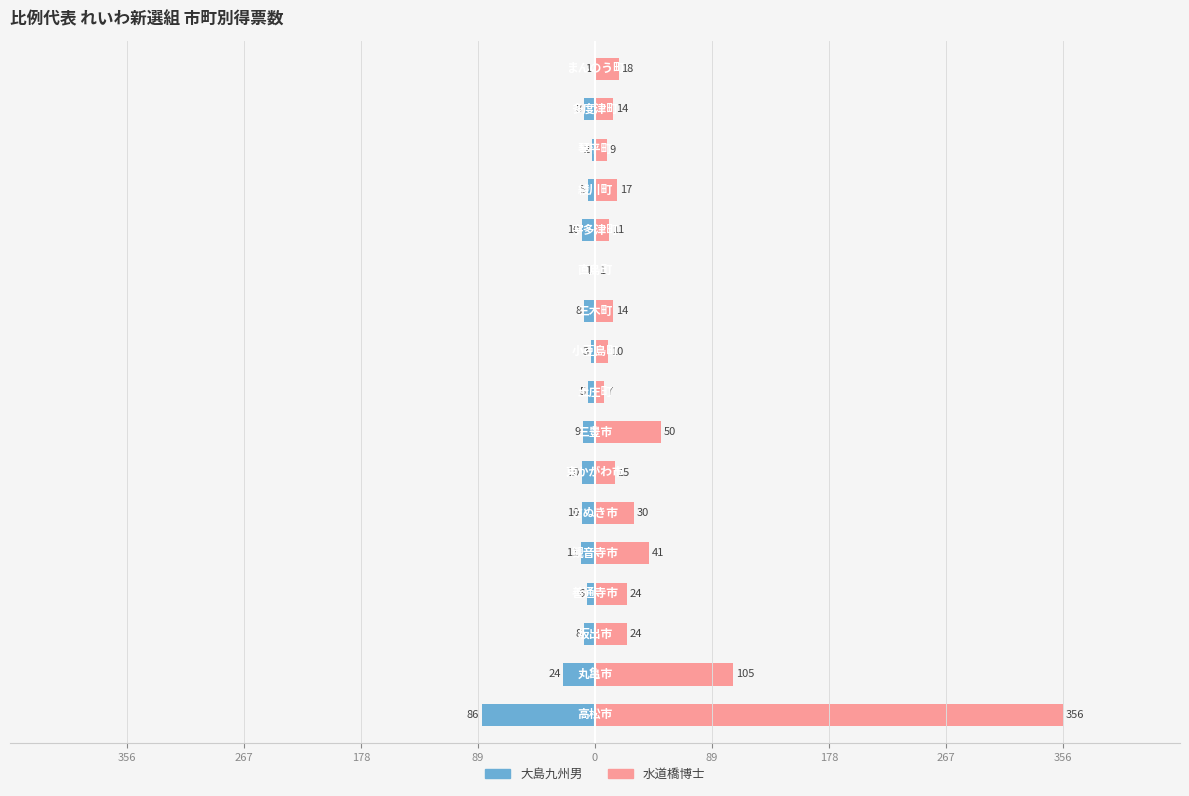

Is it true that 水道橋博士 equals 9 at 0?

False